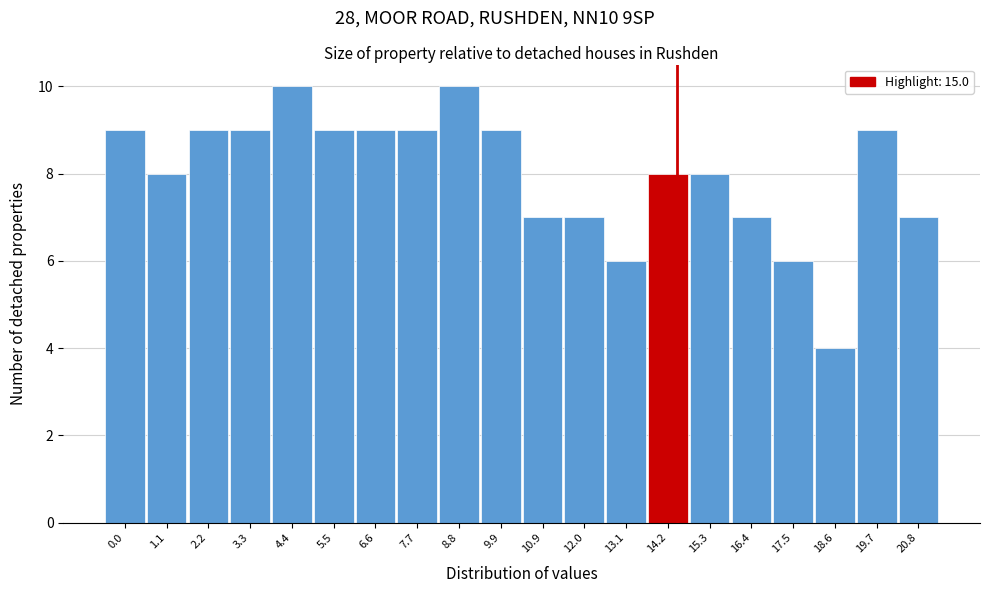

Reading right to left, extract all data points from this chart.

7	9	4	6	7	8	8	6	7	7	9	10	9	9	9	10	9	9	8	9